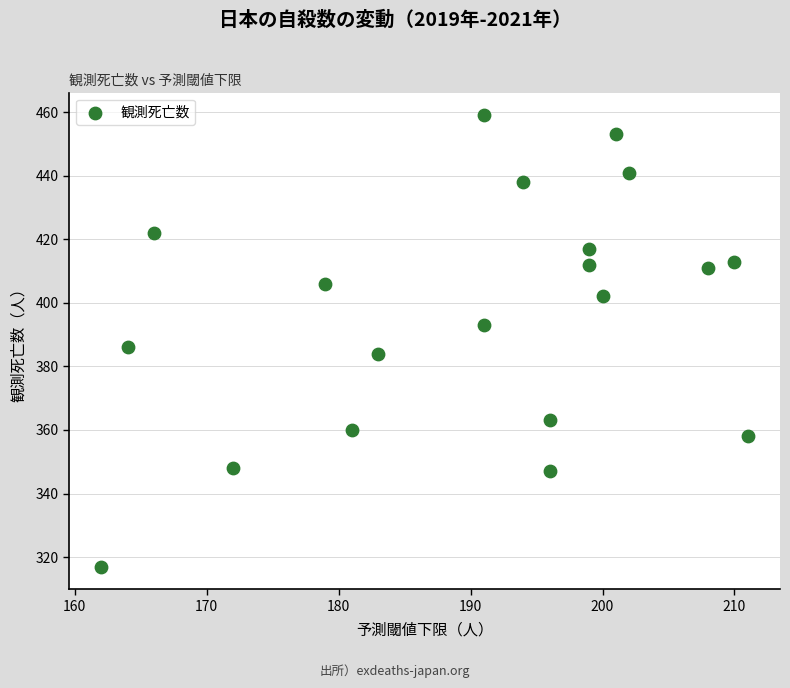

What is the range of Y values (max minus min)?

142